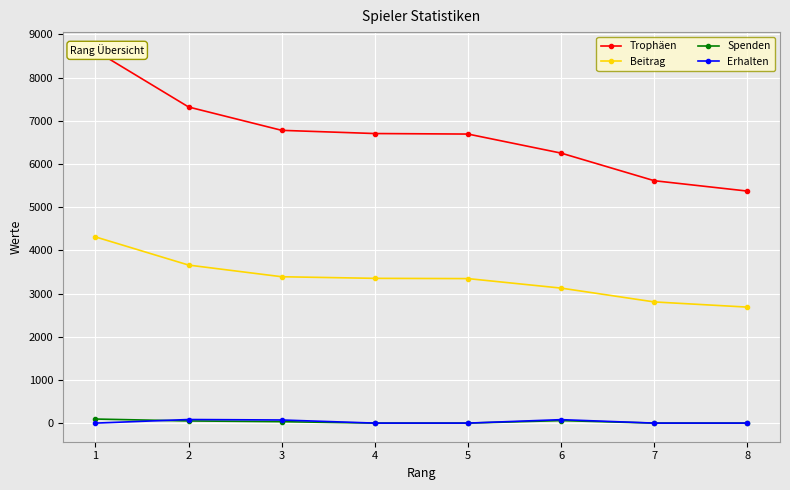

What is the total value across all series at 8?

8056